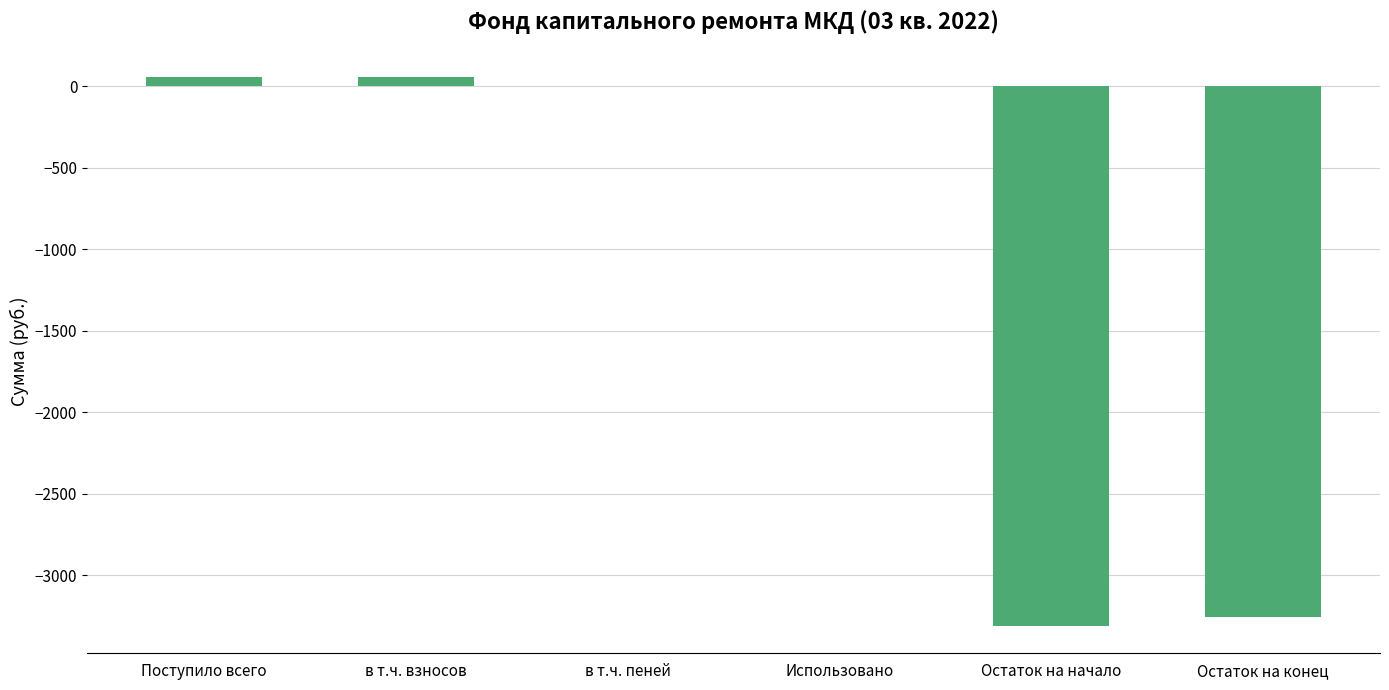

What is the change in value from Использовано to Остаток на начало?

-3309.5